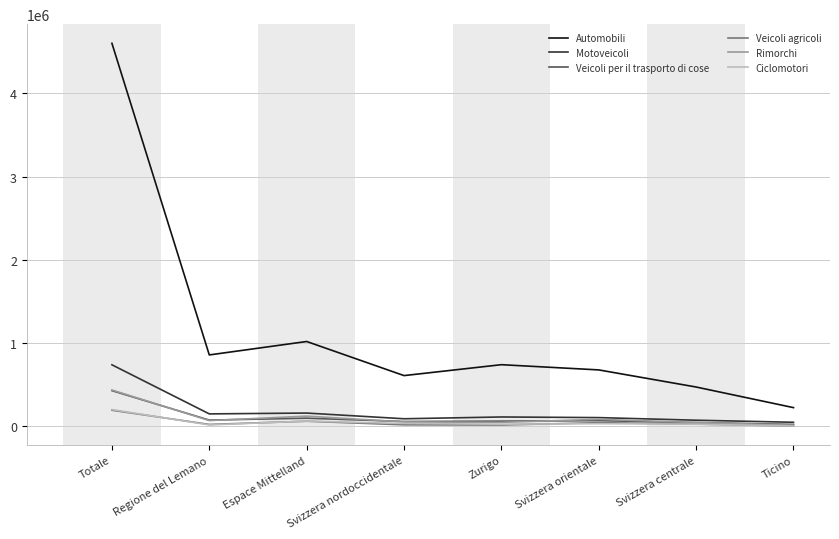

Which category has the highest value across all series?

Totale